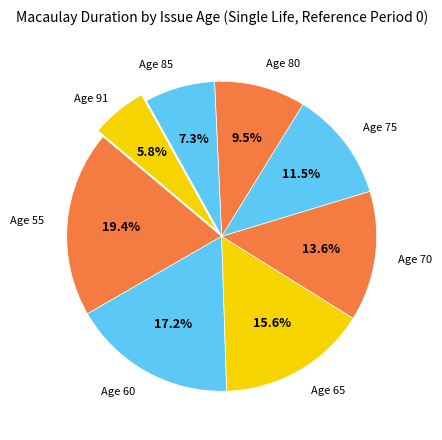

To the nearest percent, what is the difference between the largest and smallest slice percentages?

14%